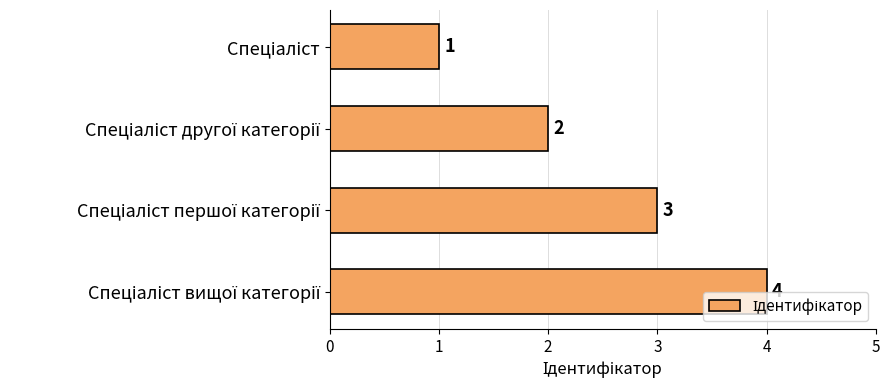

Are the bars horizontal?

Yes